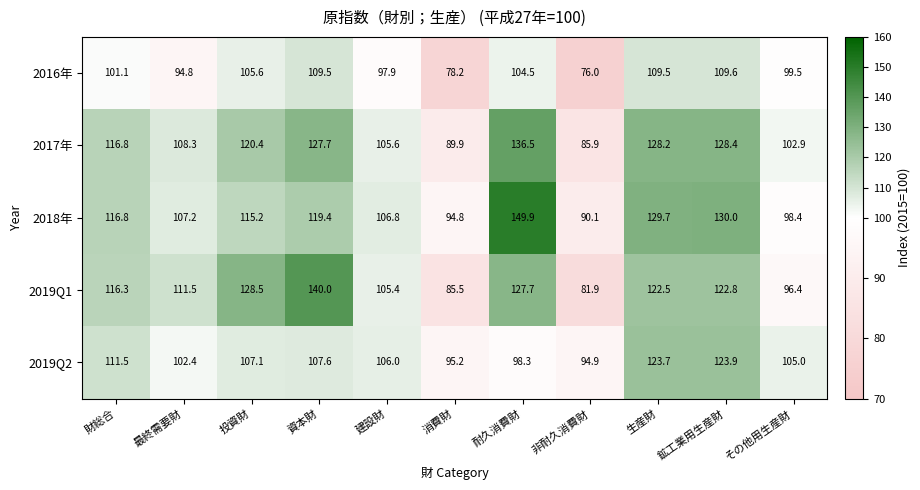

Read the 2019Q1 value at 鉱工業用生産財.

122.8